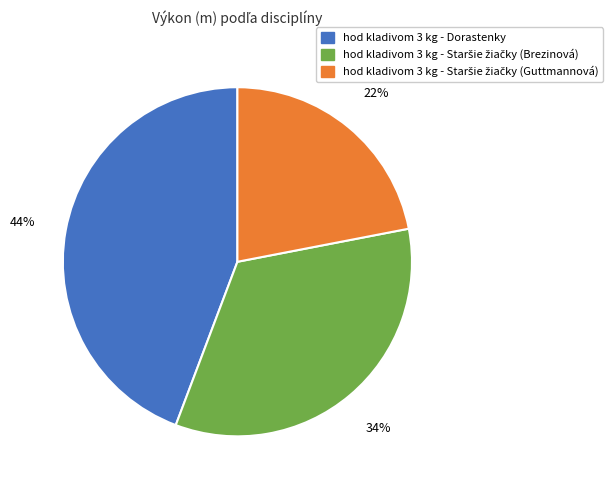

How many segments does this pie chart have?

3